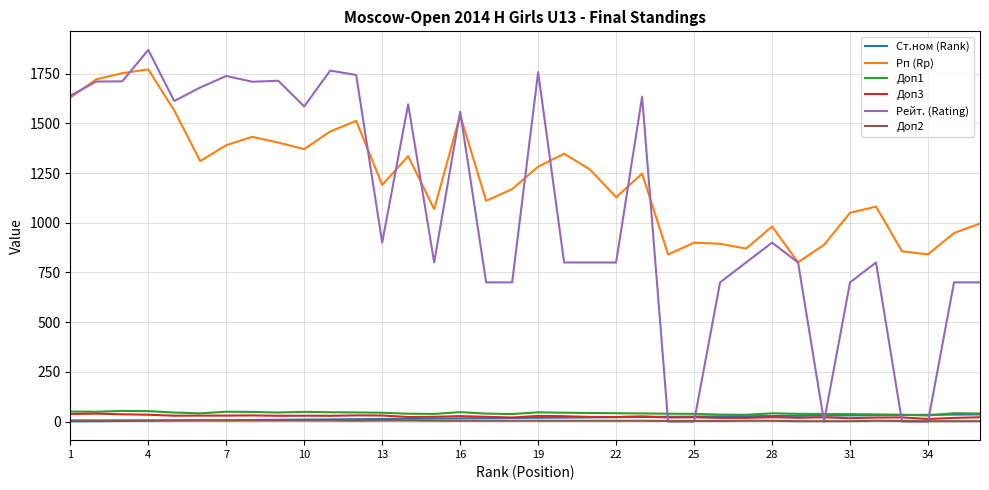

True or false: Рп (Rp) and Ст.ном (Rank) cross at least once.

False